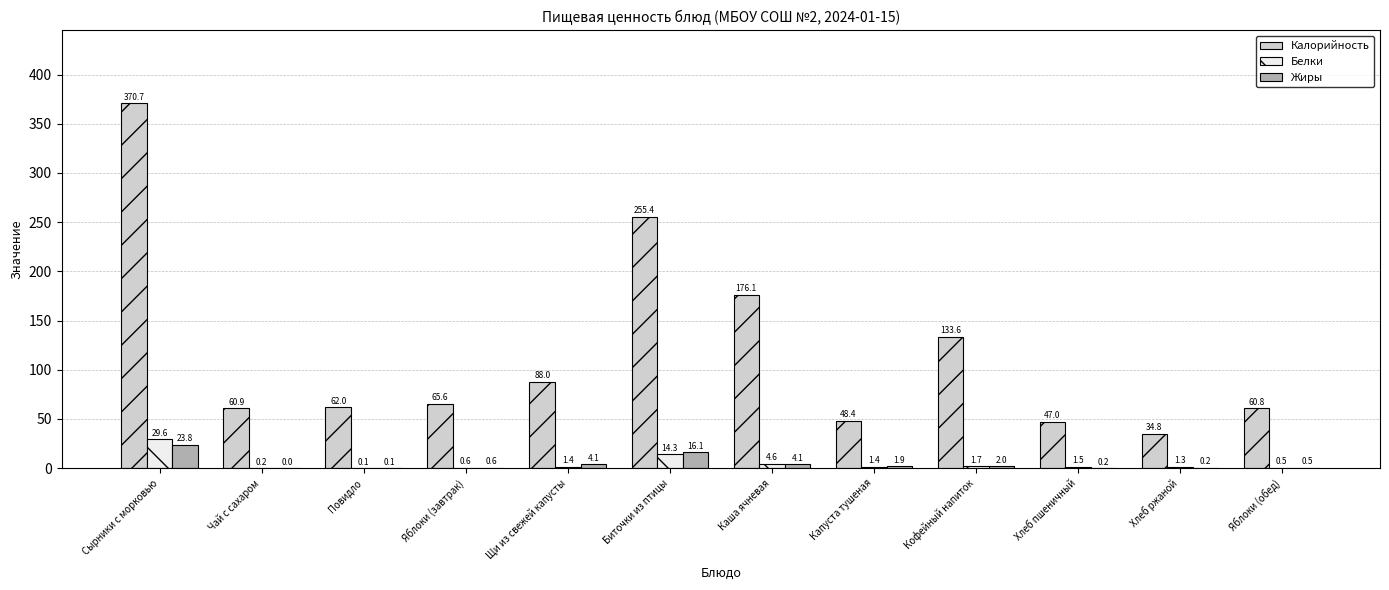

The Белки series shows 0.2 at Чай с сахаром. True or false?

True